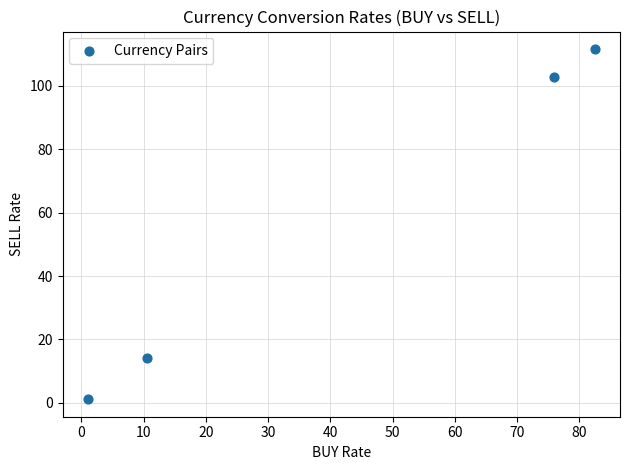

What Y value in the scatter plot is closest to 56?

14.3